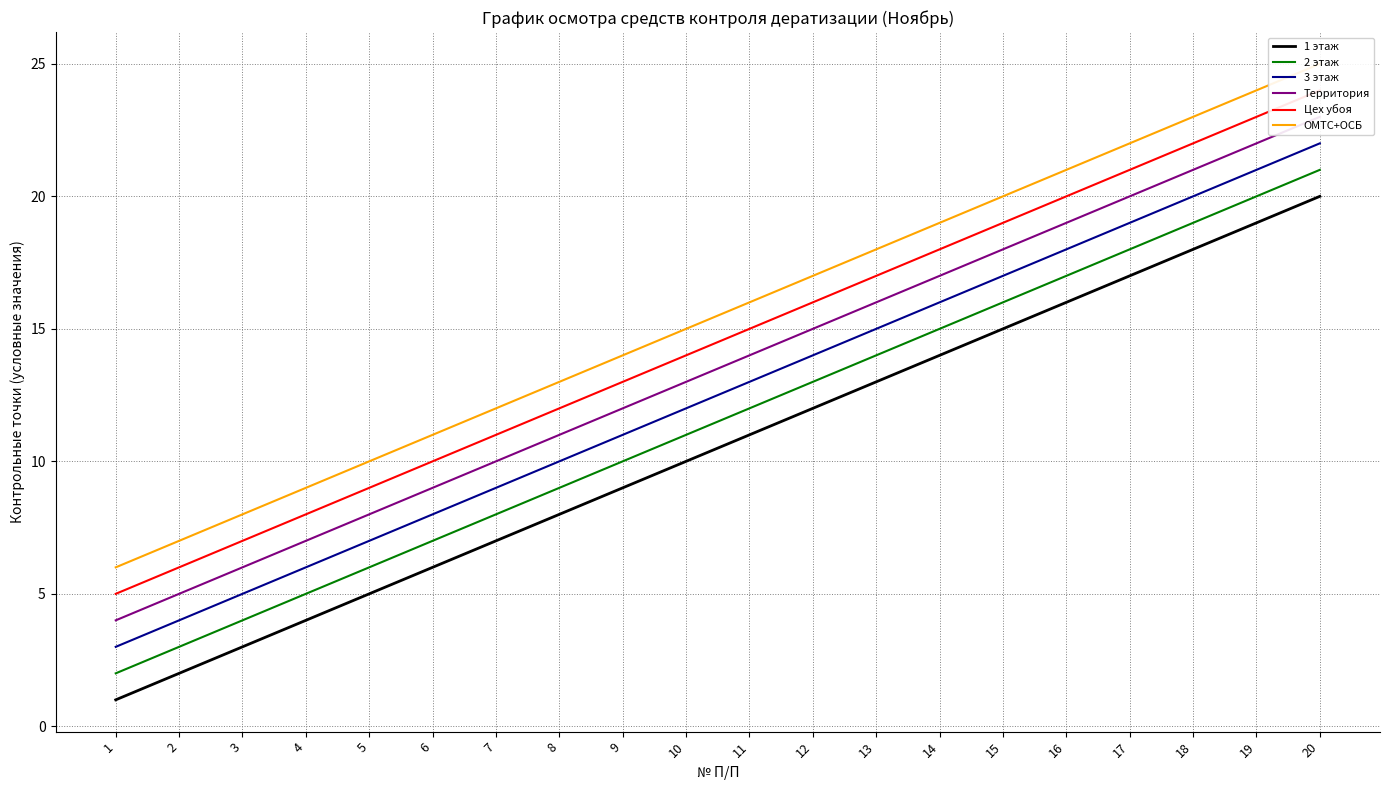

At which category is the sum across all series the highest?

20